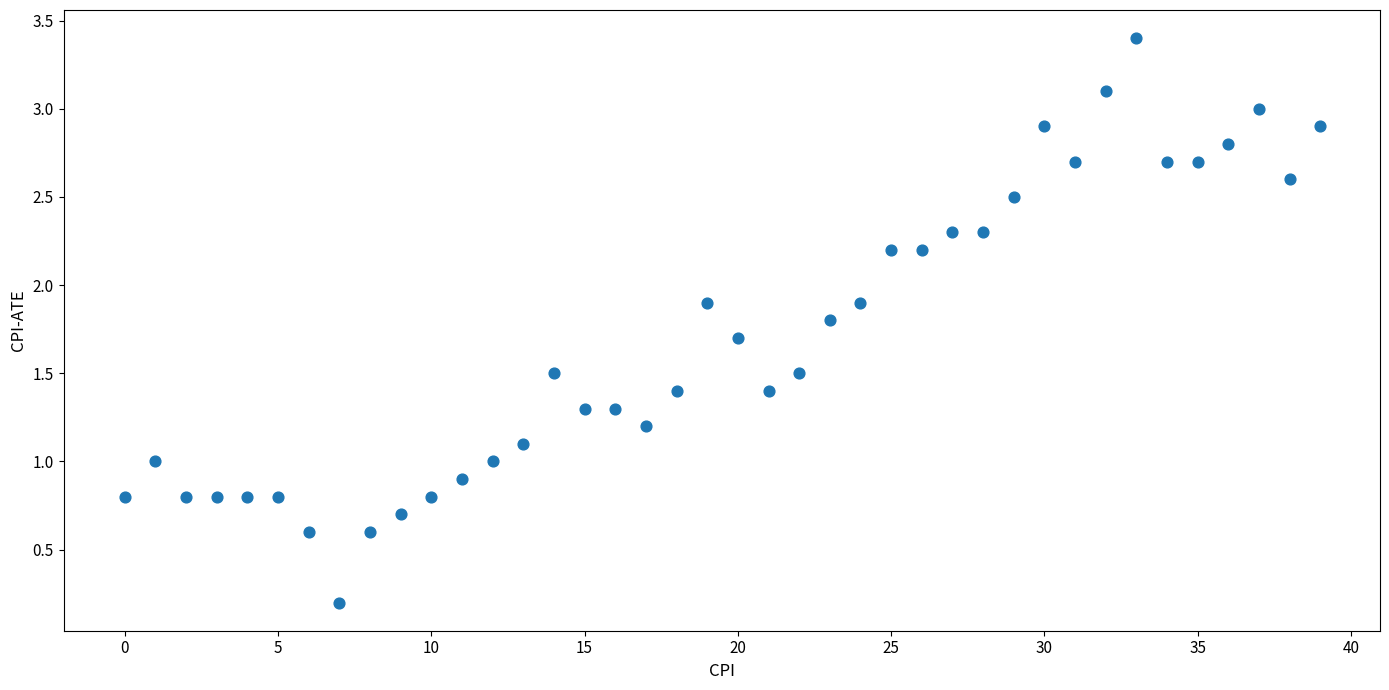

What is the range of Y values (max minus min)?

3.2